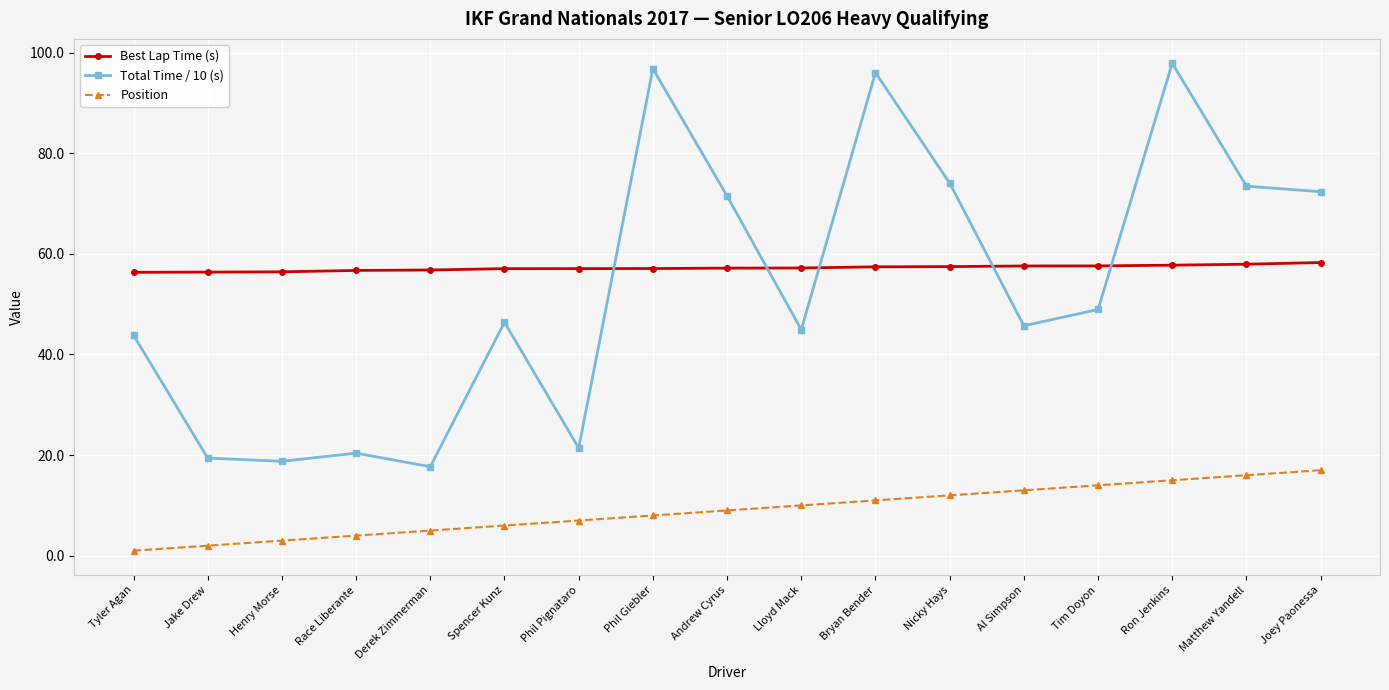

Between Henry Morse and Andrew Cyrus, which series saw the biggest shift?

Total Time / 10 (s)